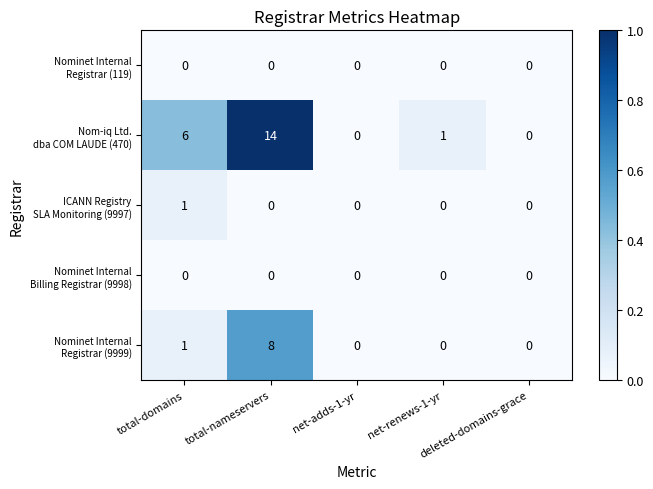

What is the greatest value displayed?

14